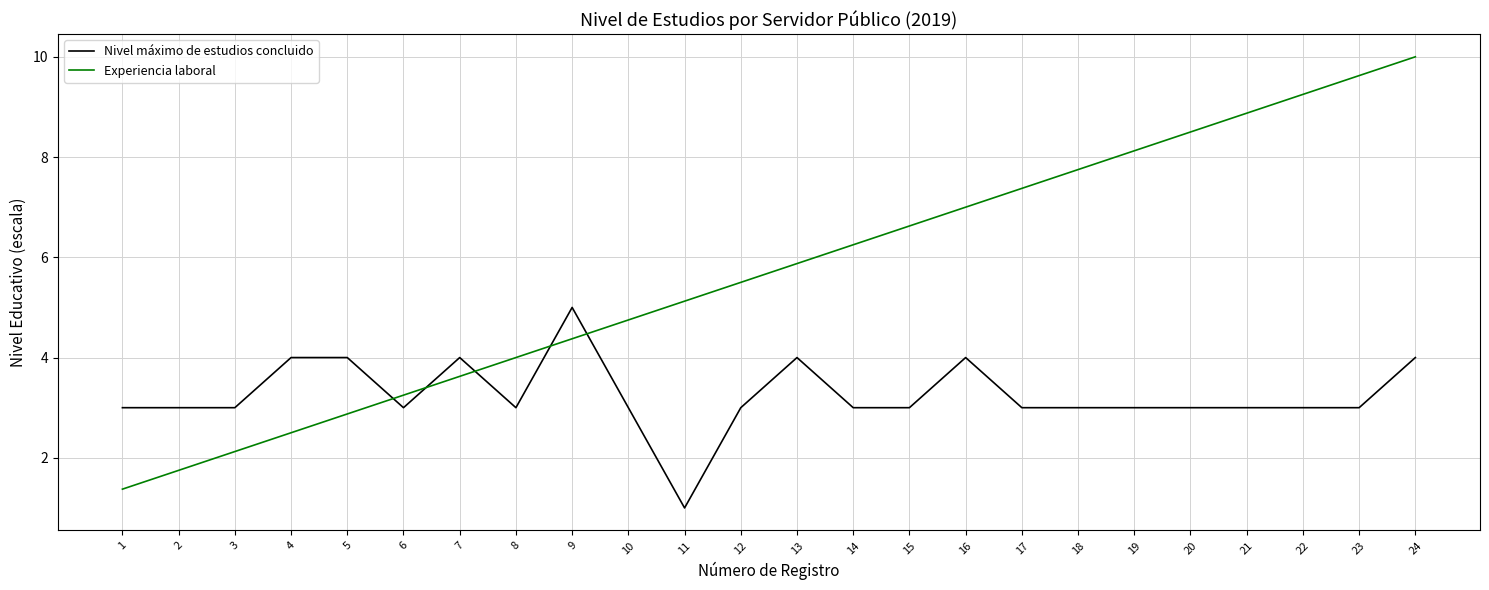

What is the spread (max minus min) of values at 4?

1.5